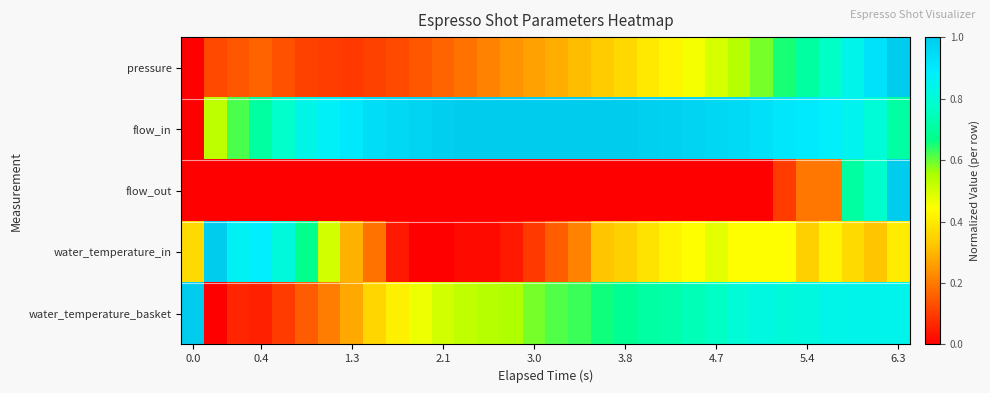

How many distinct data groups are displayed?

5